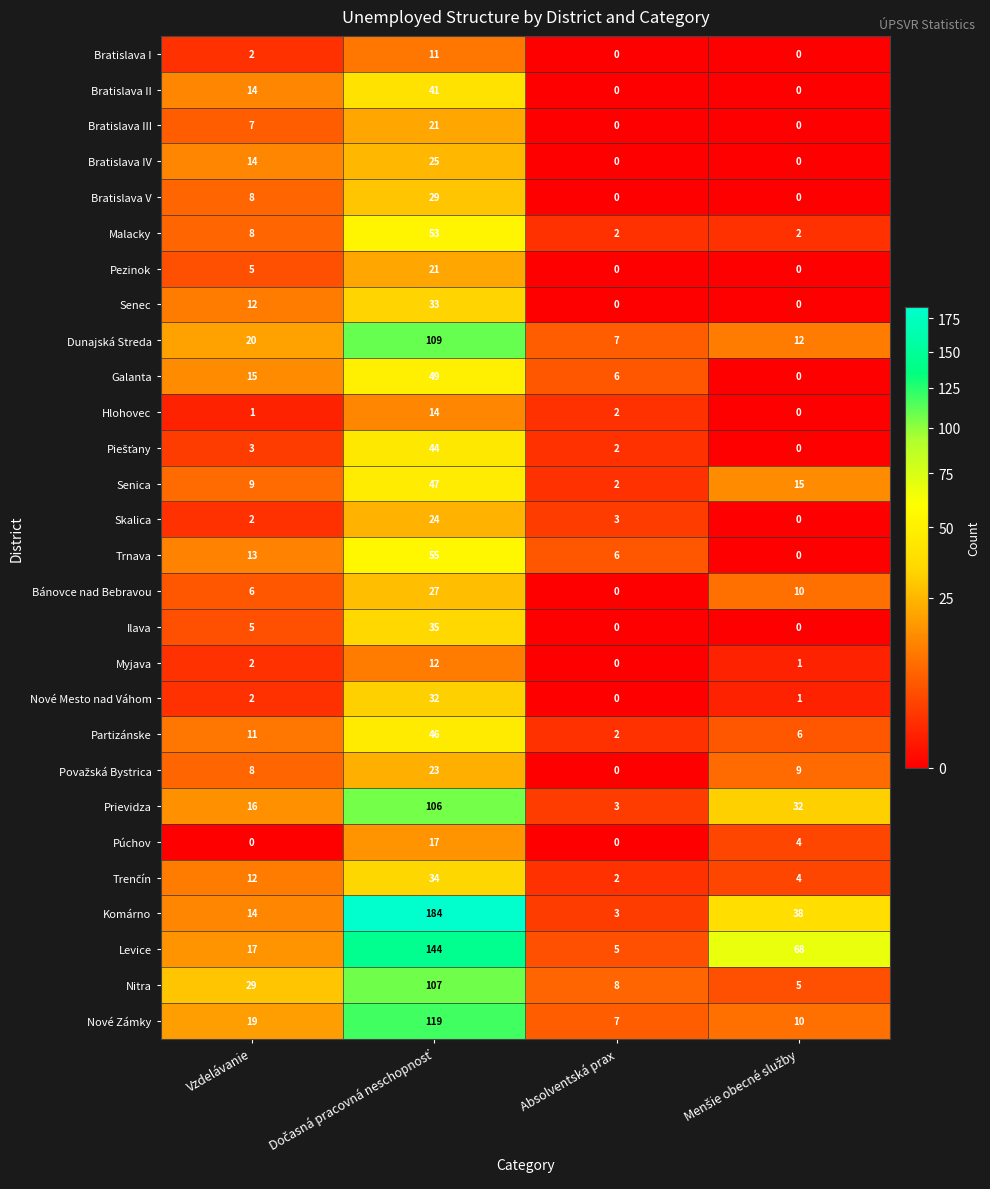

Count the Senec values in the range 0 to 33.

4